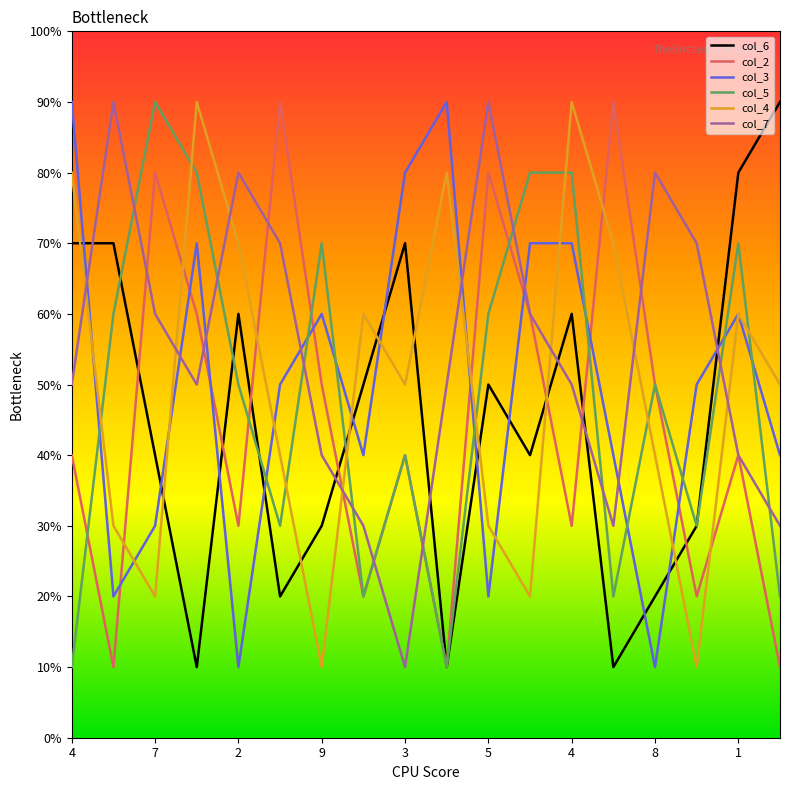

Is this an area chart (filled region under the line)?

No